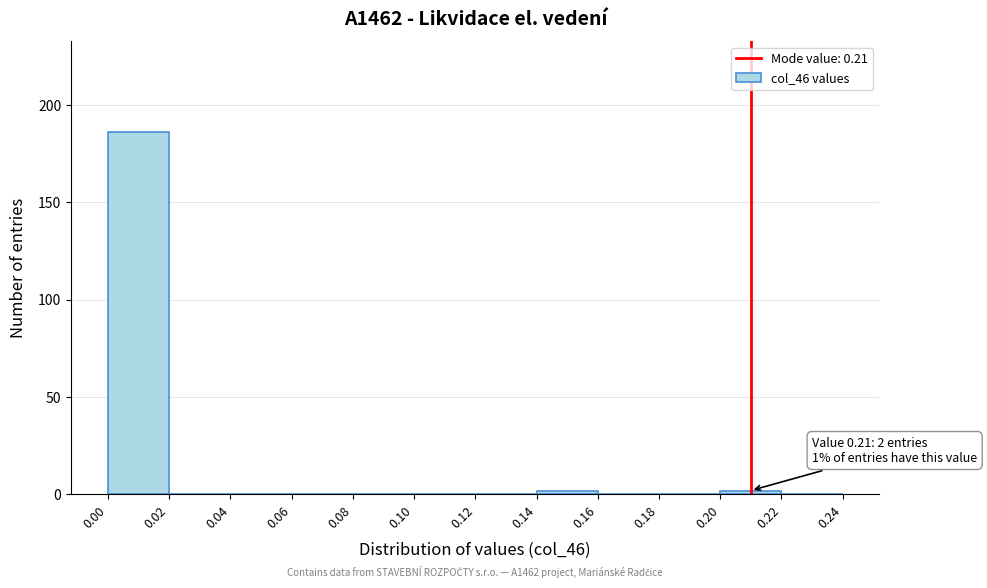

Which range on the x-axis has the tallest bar?

0.00 to 0.02